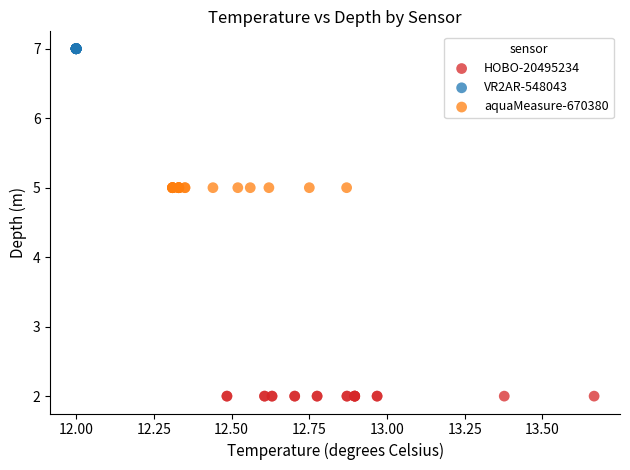

Which series reaches the minimum Y coordinate?

HOBO-20495234